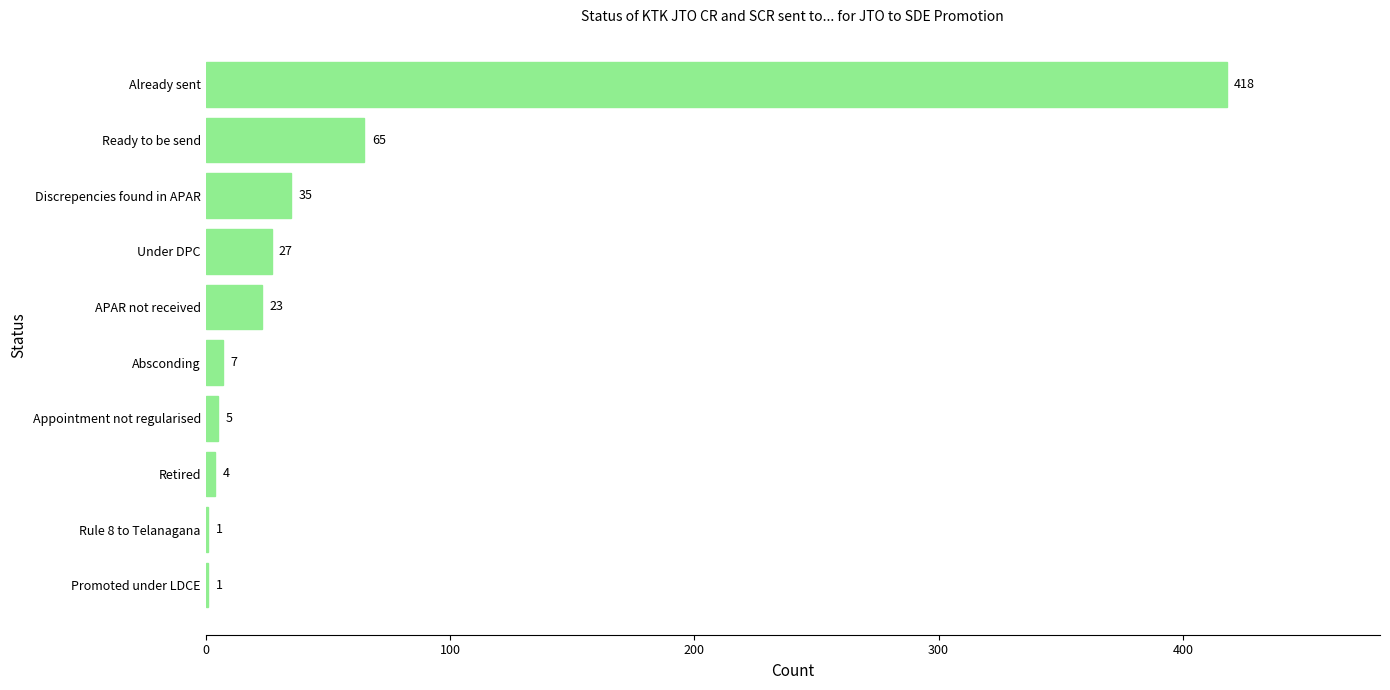

Does the chart contain stacked bars?

No